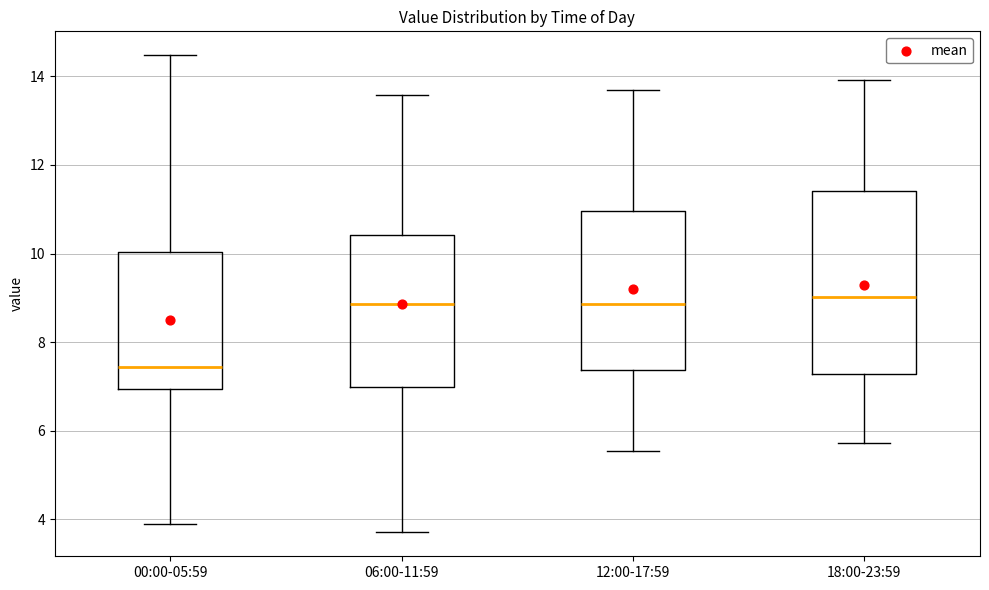

Reading left to right, read every box against the y-axis: the position of its median line, the range the box covers, and the ends of its whiskers. The values are not printed on the chart, so give them approximately, as read against the axis.

00:00-05:59: median 7.4, box 7.0 to 10.0, whiskers 4.0 to 14.4
06:00-11:59: median 8.8, box 7.0 to 10.4, whiskers 3.8 to 13.6
12:00-17:59: median 8.8, box 7.4 to 11.0, whiskers 5.6 to 13.8
18:00-23:59: median 9.0, box 7.2 to 11.4, whiskers 5.8 to 14.0